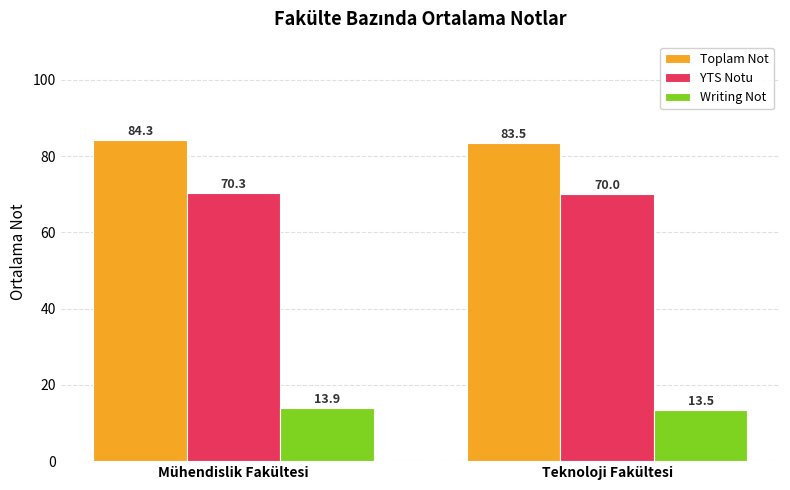

What is the difference between the maximum and minimum values in the Toplam Not series?

0.8